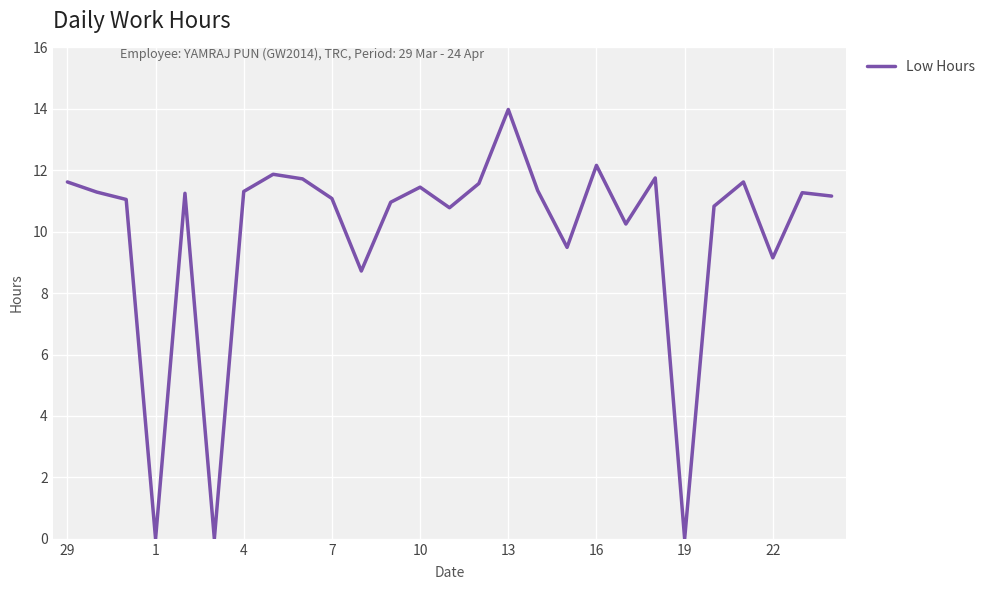

What is the greatest value displayed?

14.0